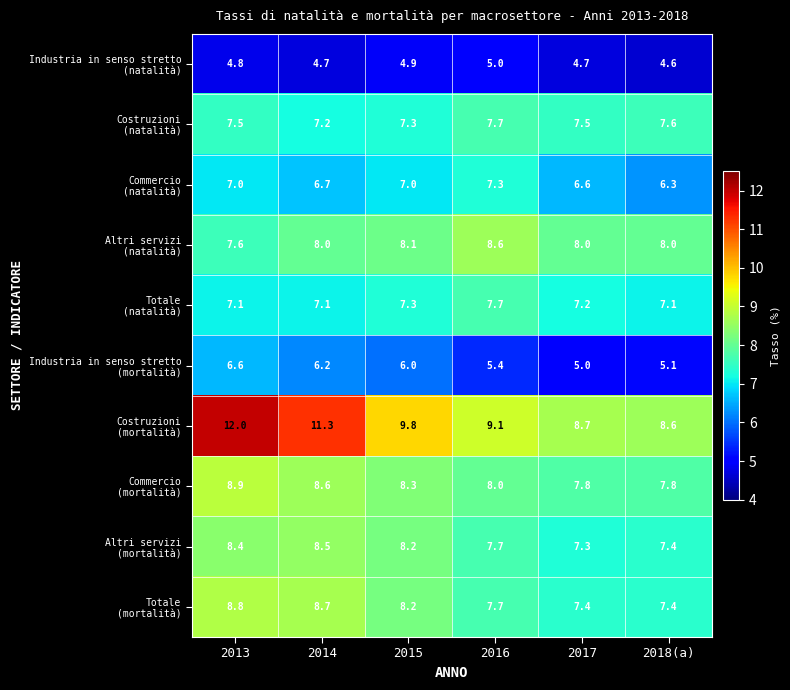

At how many categories does at least one series exceed 4?

6